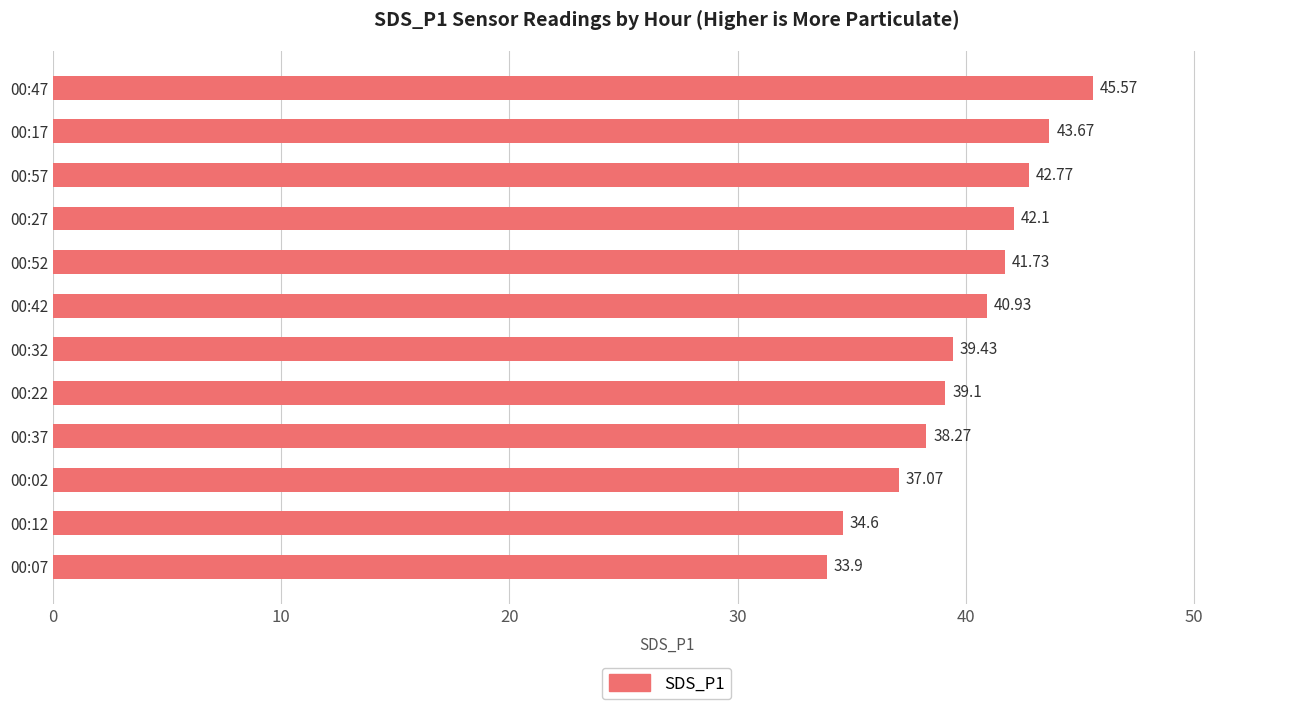

What is the smallest value displayed?

33.9